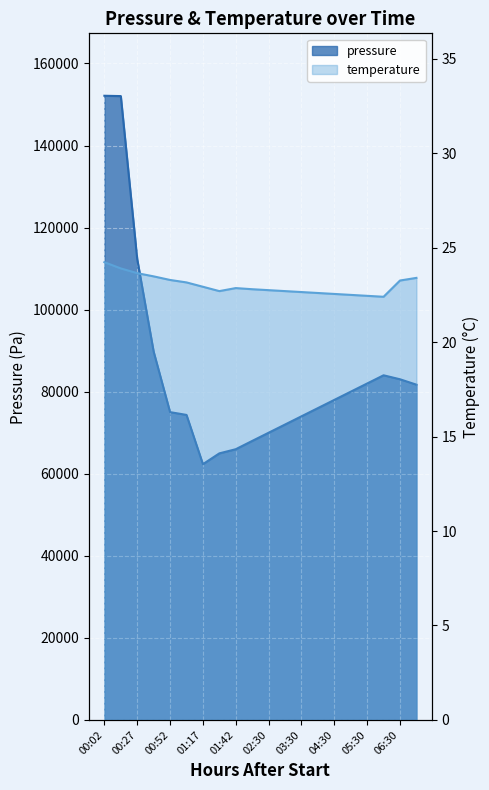

True or false: pressure_line and temperature_line cross at least once.

False